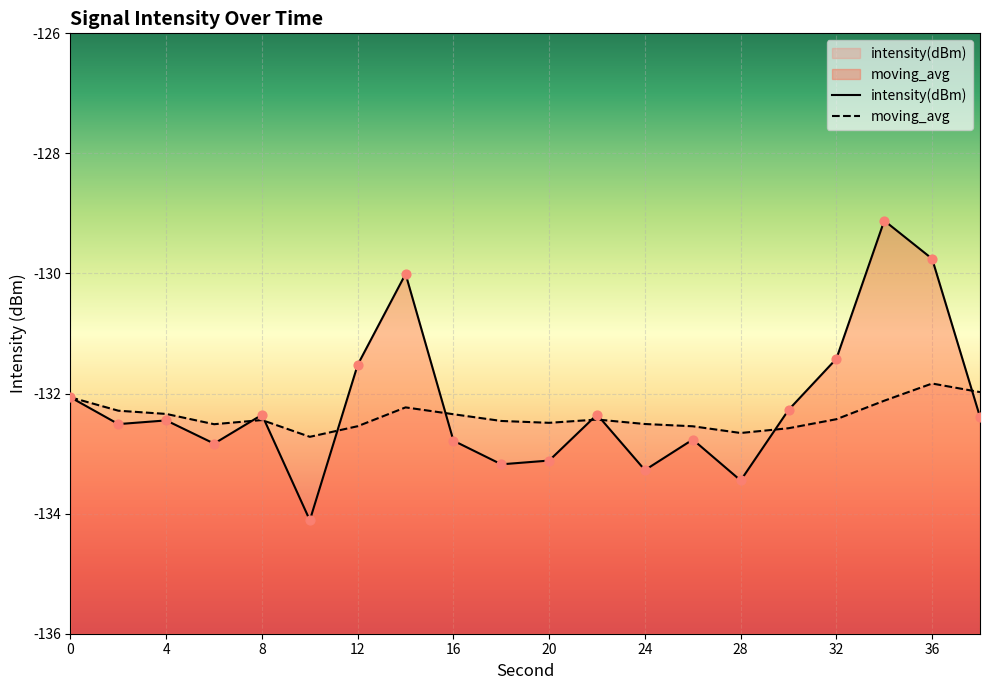

At how many categories does at least one series exceed -130?

2